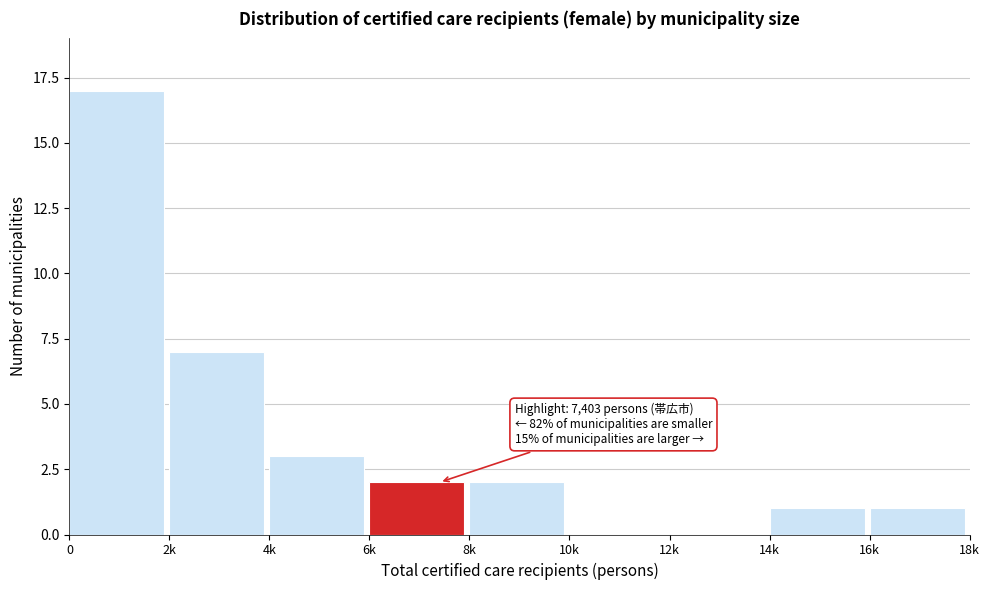

Reading right to left, extract all data points from this chart.

16k=1	14k=1	12k=0	10k=0	8k=2	6k=2	4k=3	2k=7	0=17